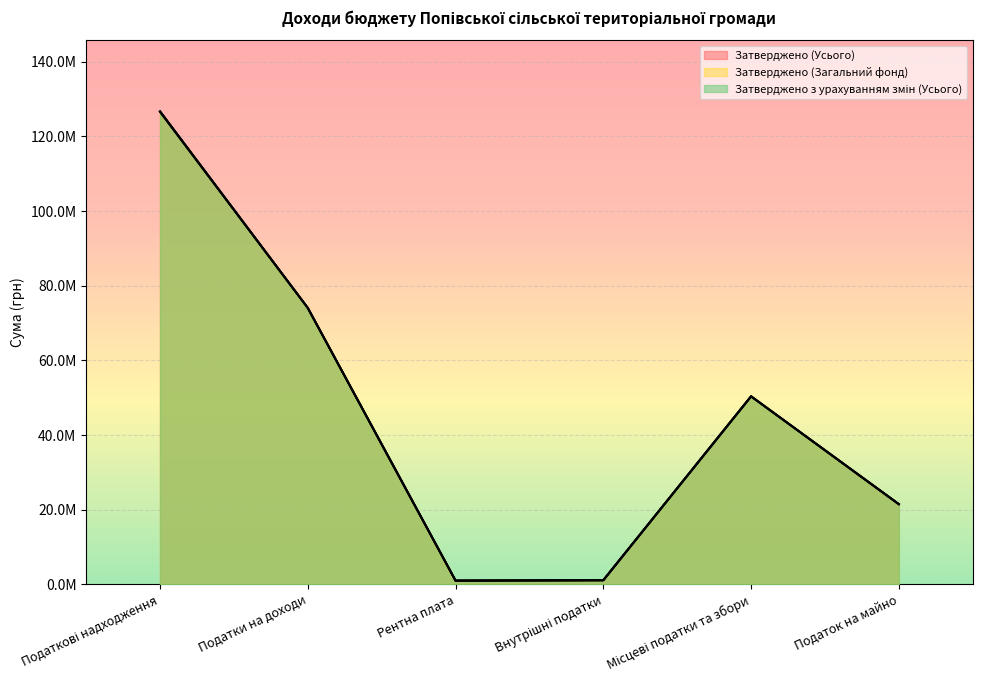

How many interior local valleys does the Затверджено (Усього) series have?

1